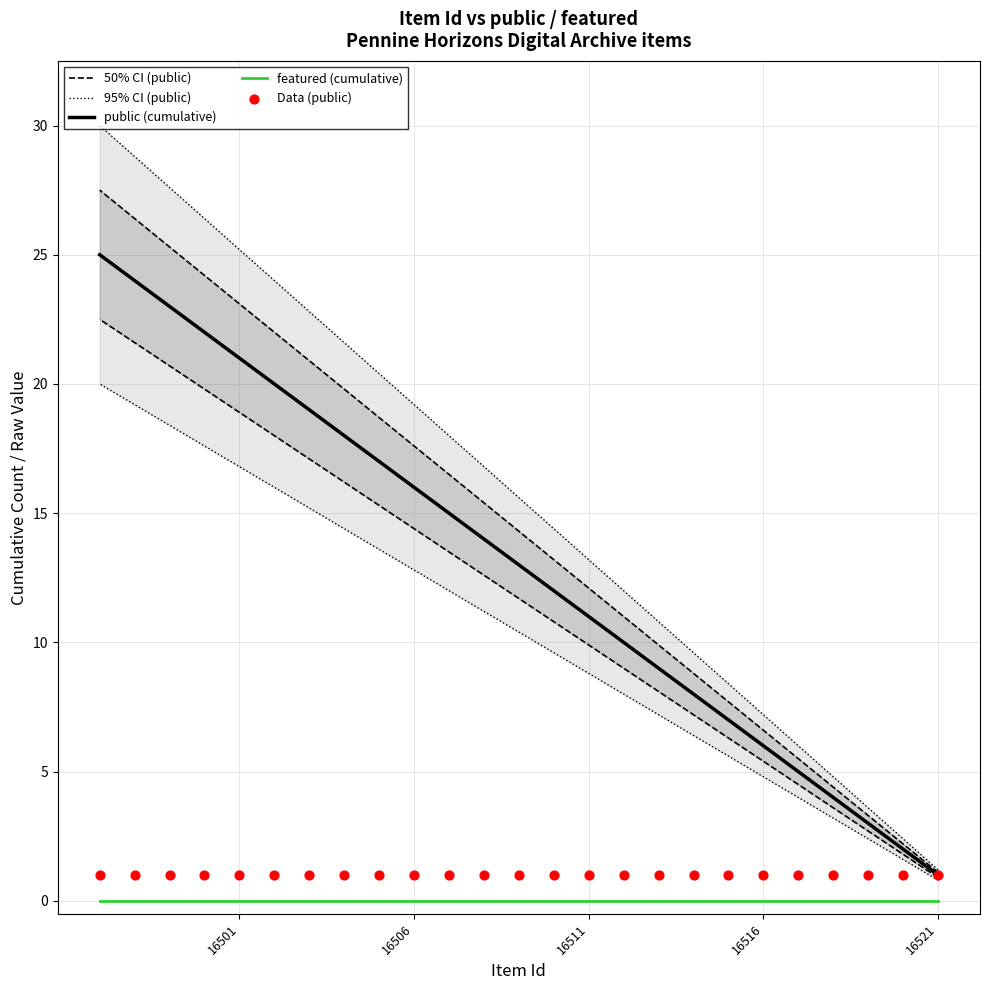

Which series reaches the minimum Y coordinate?

featured (cumulative)